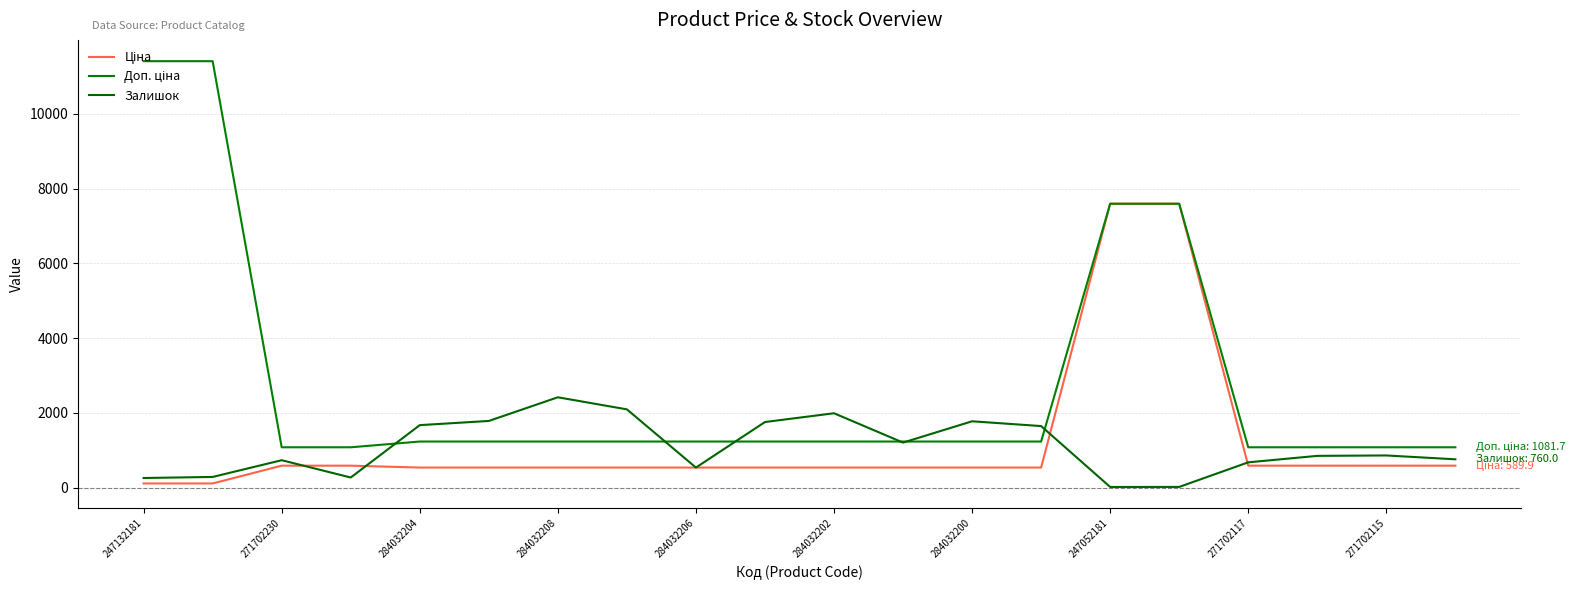

At which category is the sum across all series the highest?

15